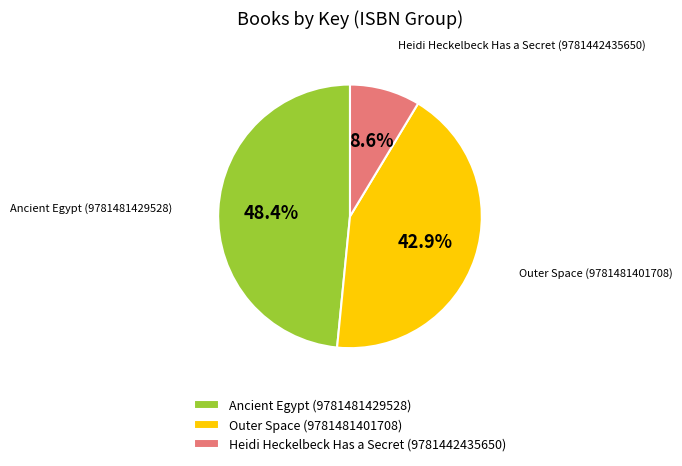

What is the largest slice in the pie chart?

Ancient Egypt (9781481429528)